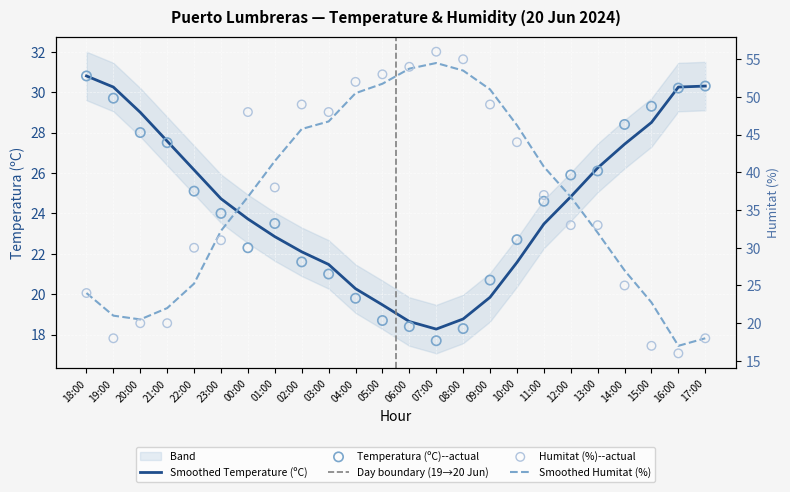

Is the value of Temperatura (ºC) at 06:00 greater than the value of Humitat (%) at 03:00?

No